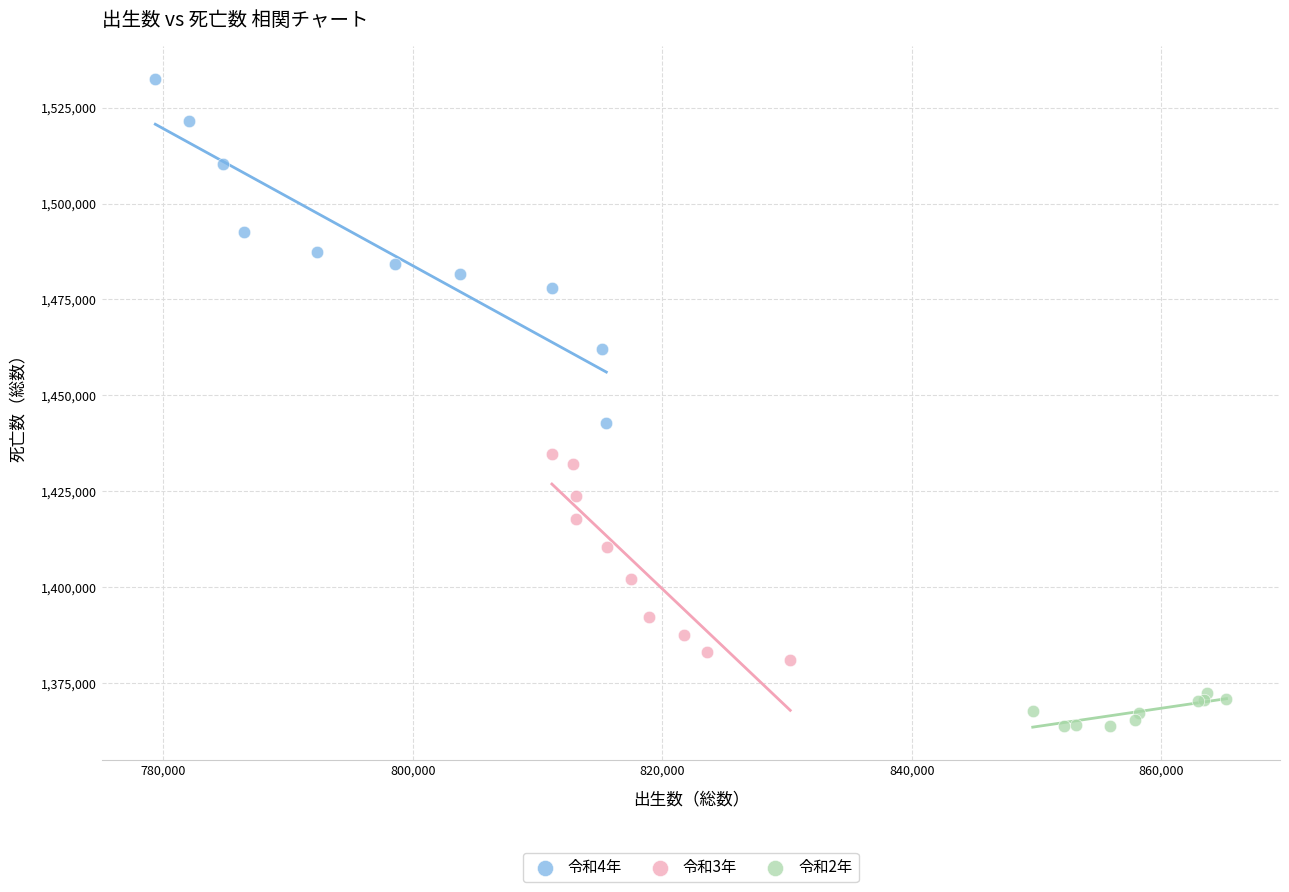

What are all the series names shown in the legend?

令和4年, 令和3年, 令和2年